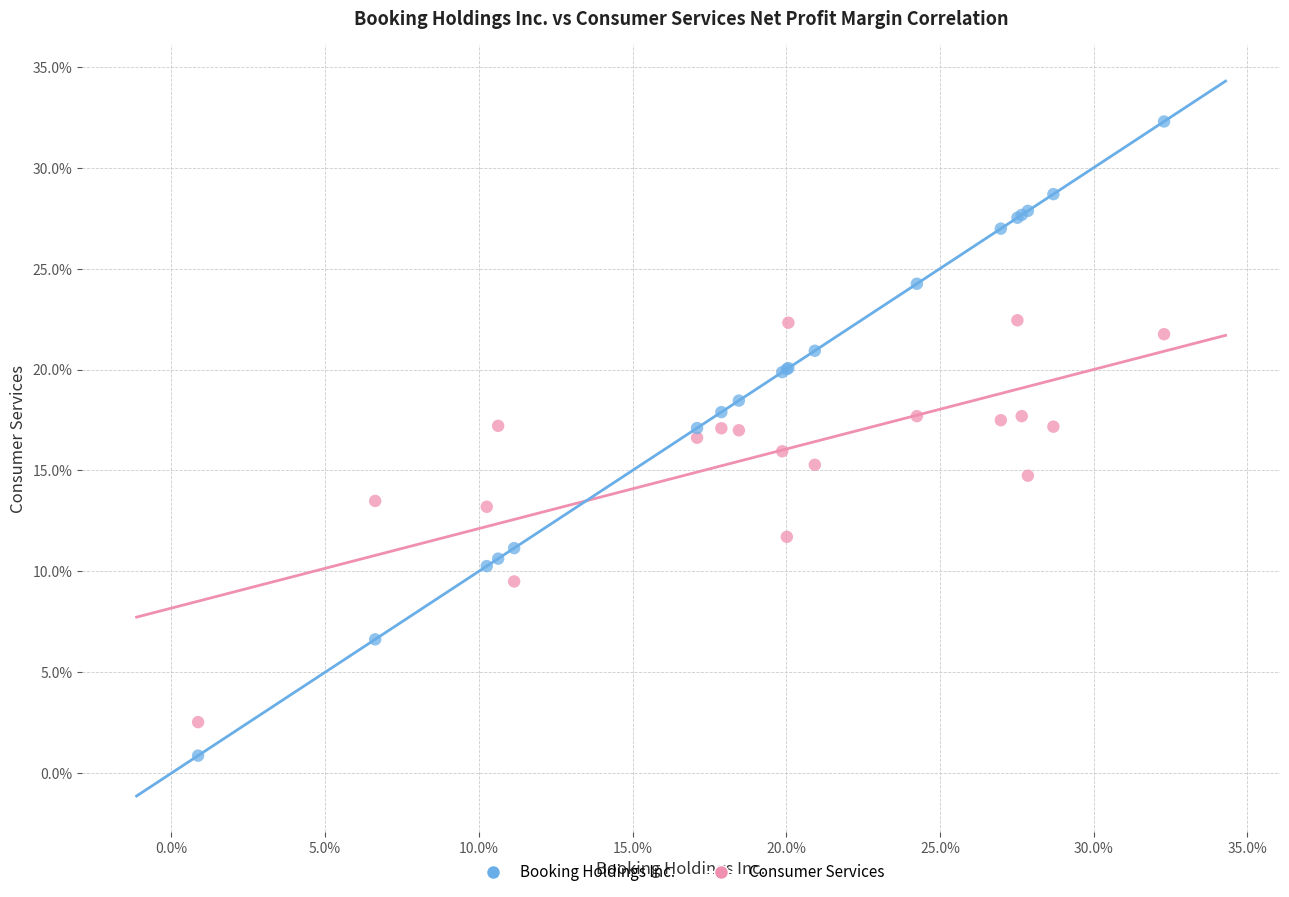

Which series has the largest Y range (max minus min)?

Booking Holdings Inc.